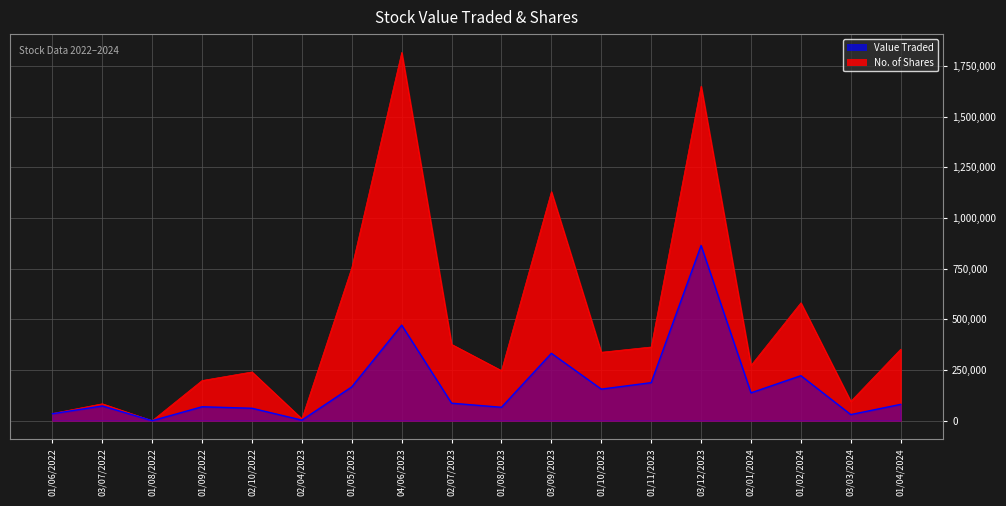

True or false: No. of Shares and Value Traded cross at least once.

False